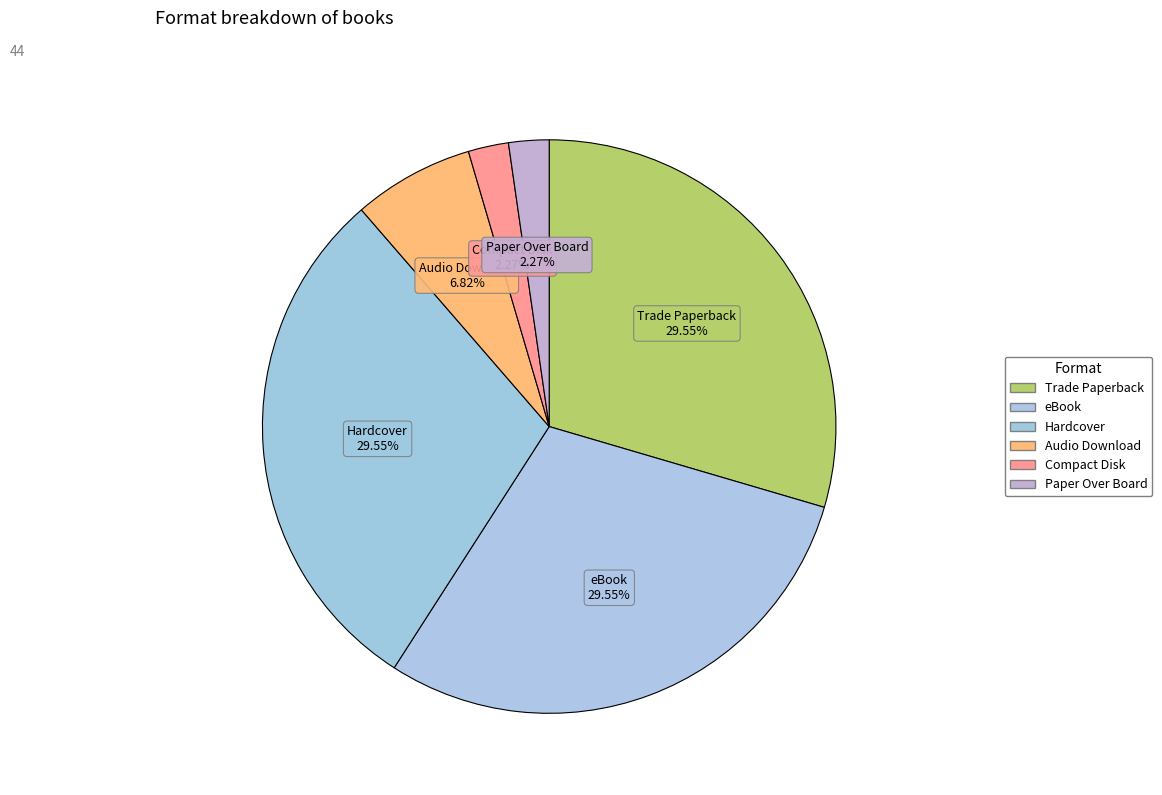

What percentage is NOT represented by Paper Over Board?

97.7%